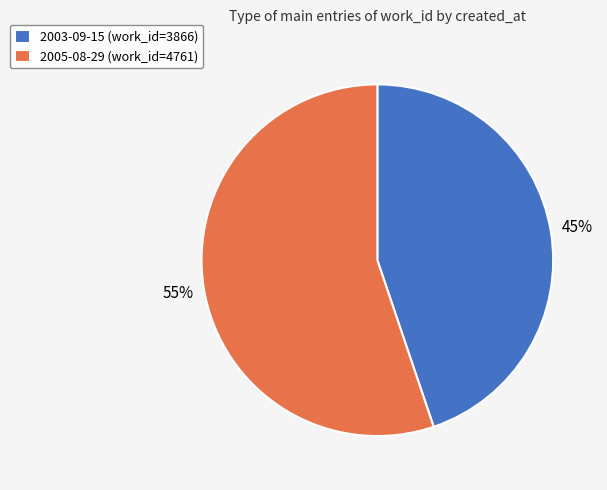

Which slice represents more than half of the pie?

2005-08-29